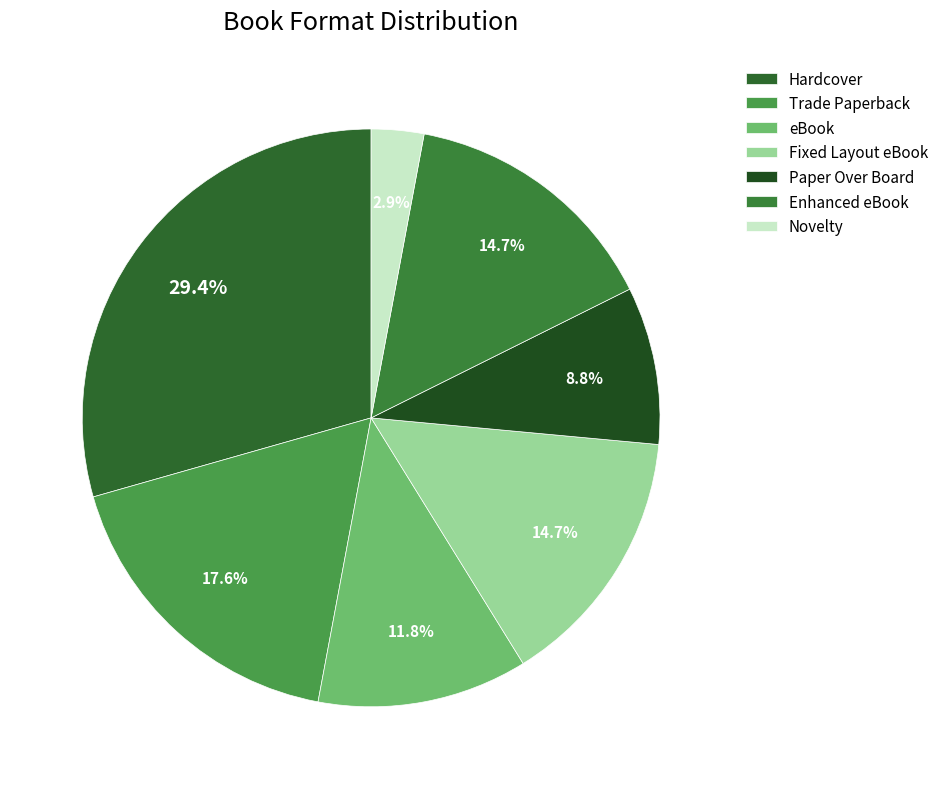

To the nearest percent, what portion does Fixed Layout eBook represent?

15%